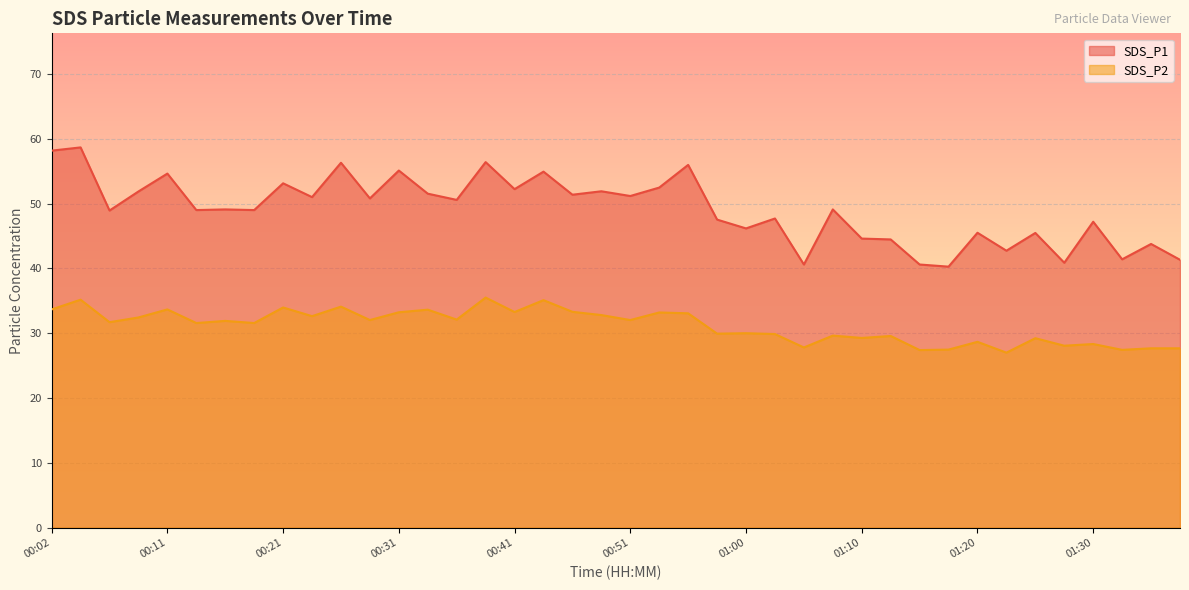

What is the average value of the SDS_P2 series?

31.2